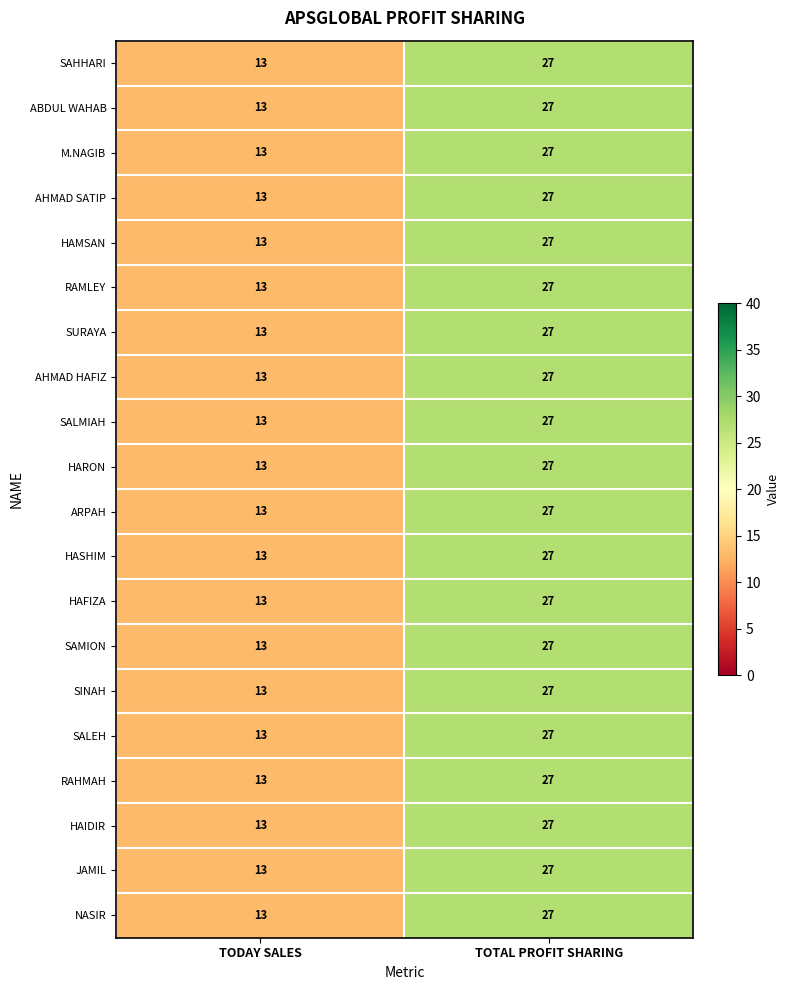

List the labels in order of SAHHARI value, smallest first.

TODAY SALES, TOTAL PROFIT SHARING